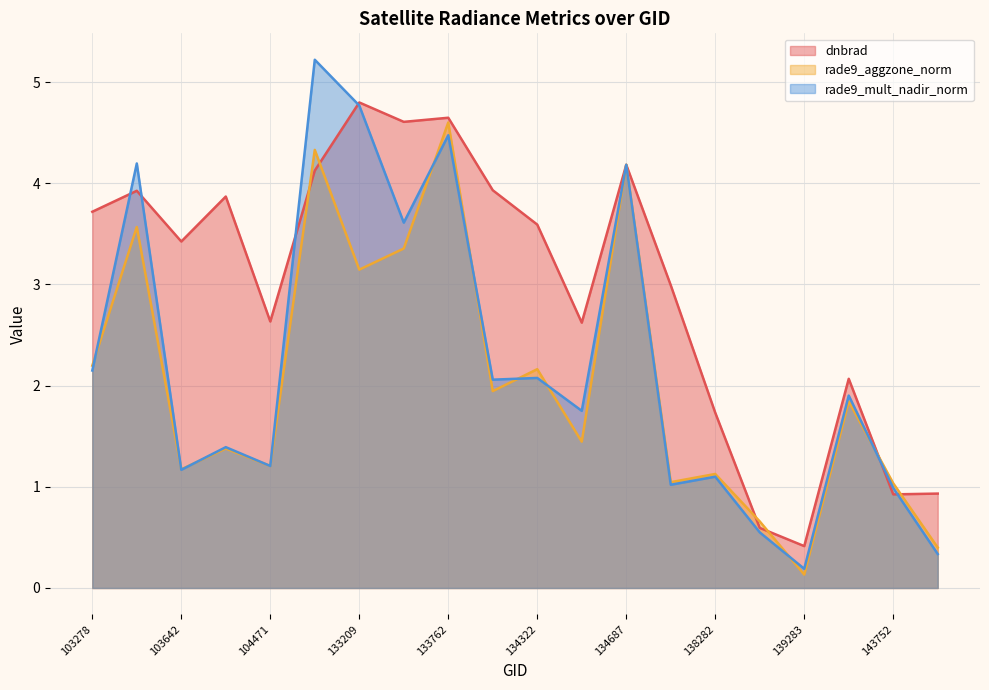

Reading left to right, list all the values displayed in this chart.

dnbrad: 3.7	3.9	3.4	3.9	2.6	4.1	4.8	4.6	4.6	3.9	3.6	2.6	4.2	3.0	1.7	0.6	0.4	2.1	0.9	0.9
rade9_aggzone_norm: 2.2	3.6	1.2	1.4	1.2	4.3	3.1	3.4	4.6	1.9	2.2	1.4	4.2	1.0	1.1	0.7	0.1	1.8	1.0	0.4
rade9_mult_nadir_norm: 2.1	4.2	1.2	1.4	1.2	5.2	4.8	3.6	4.5	2.1	2.1	1.8	4.2	1.0	1.1	0.5	0.2	1.9	1.0	0.3